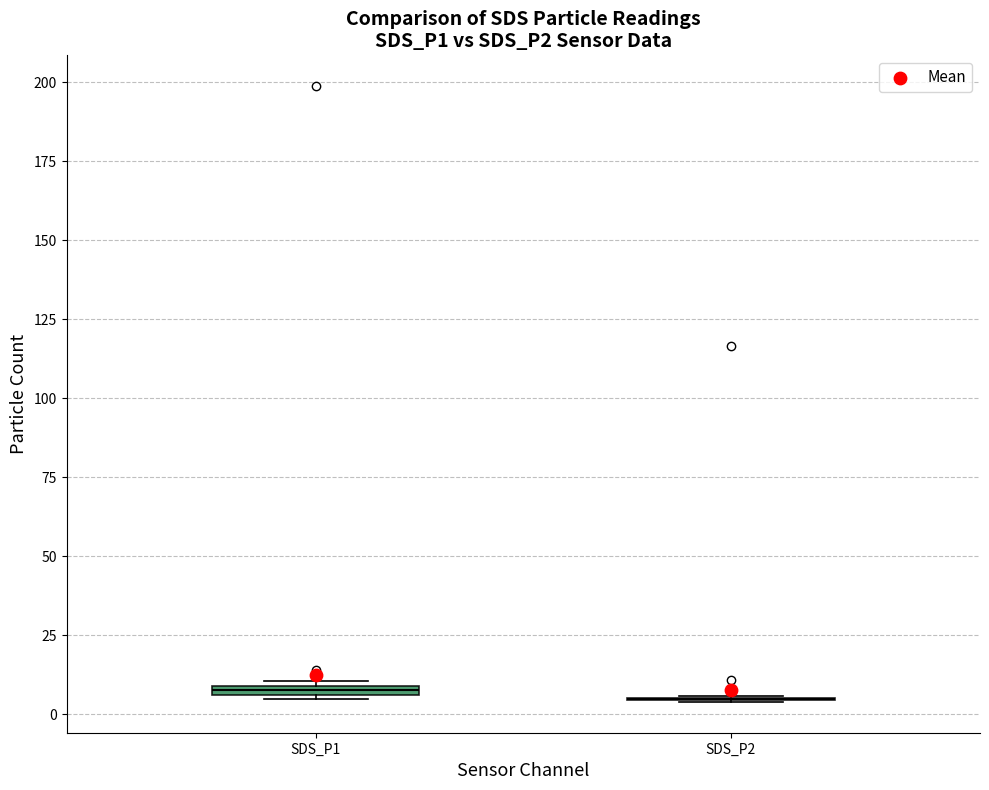

Where is the upper edge of the box for SDS_P1 on the y-axis? The values are not printed on the chart, so give them approximately, as read against the axis.

10